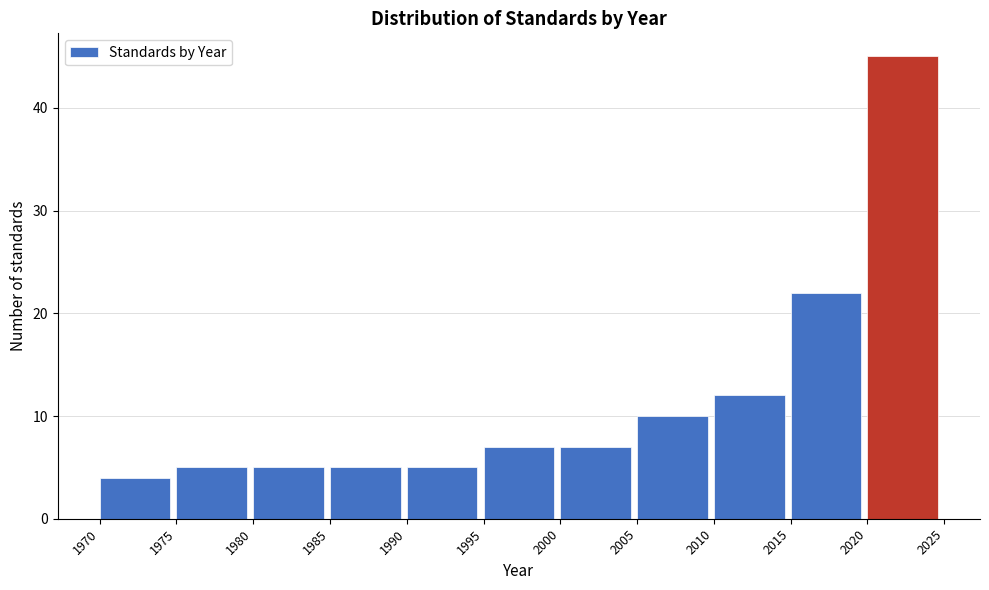

Reading left to right, transcribe this chart: for each bar, give the range it covers on the x-axis and its height. The values are not printed on the chart, so give them approximately, as read against the axis.

1970 to 1975: 4
1975 to 1980: 5
1980 to 1985: 5
1985 to 1990: 5
1990 to 1995: 5
1995 to 2000: 7
2000 to 2005: 7
2005 to 2010: 10
2010 to 2015: 12
2015 to 2020: 22
2020 to 2025: 45